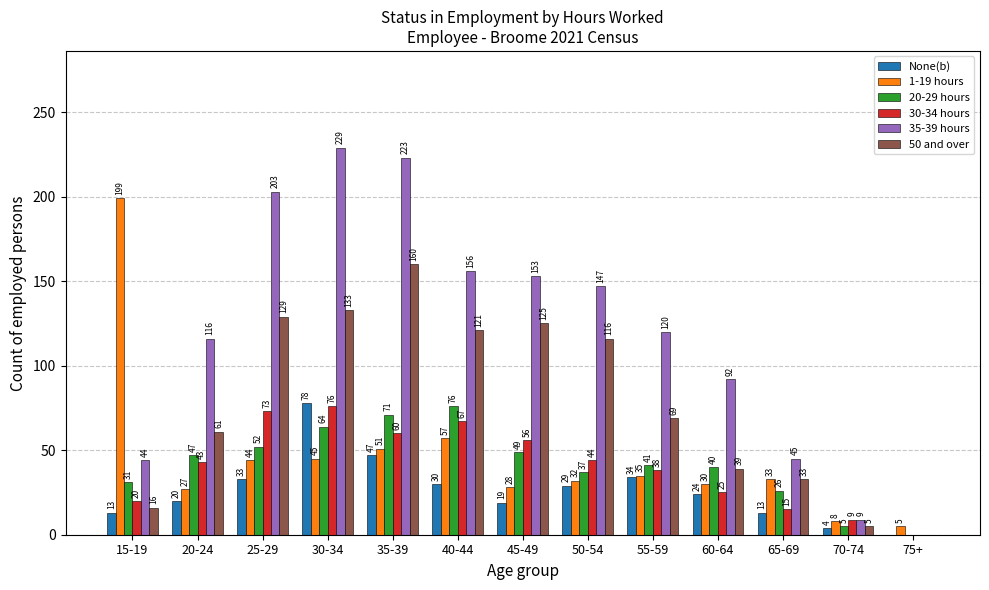

What is the sum of the None(b) values at 45-49 and 30-34?

97